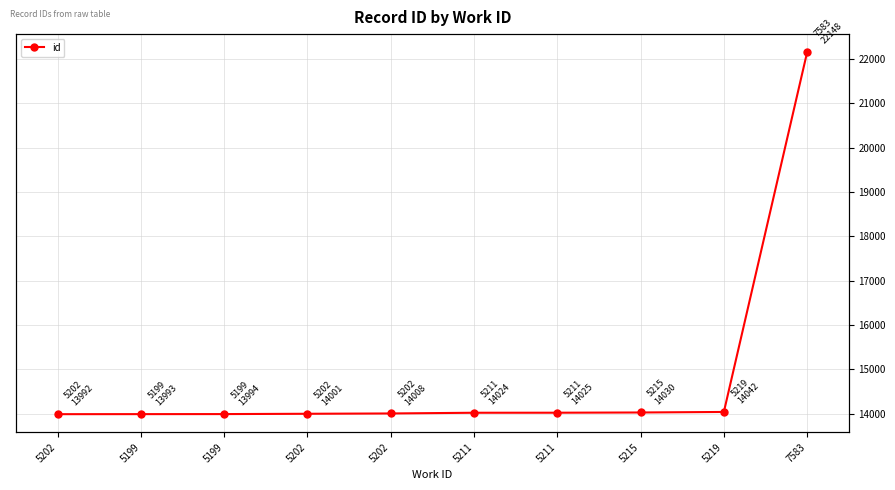

How many values are below 14024?

5